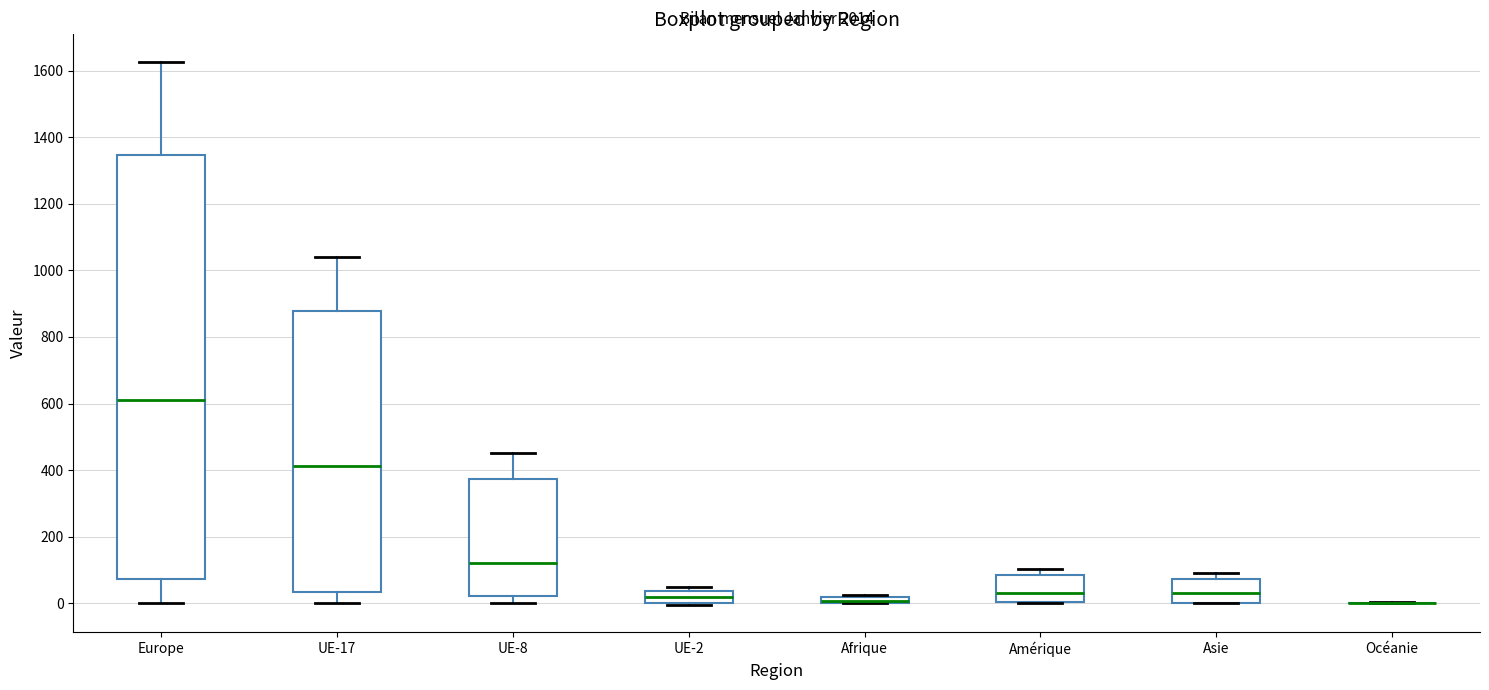

Comparing the boxes themselves (not the whiskers), which one is the tallest?

Europe